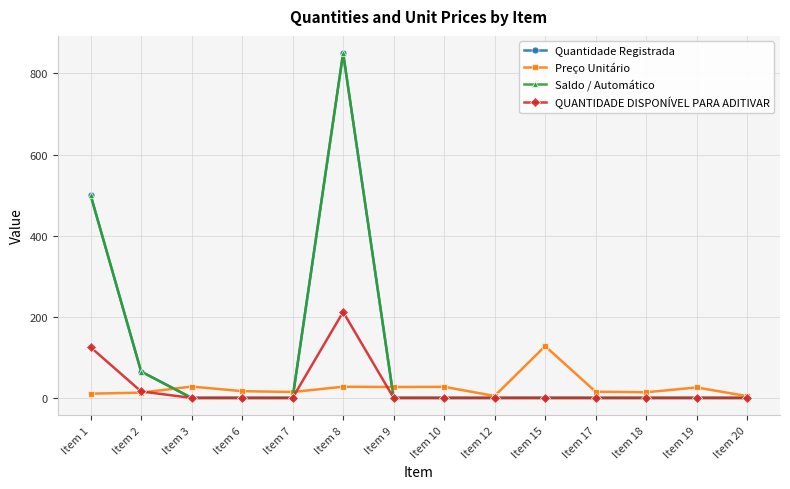

Is it true that Saldo / Automático equals -377.7 at Item 7?

False